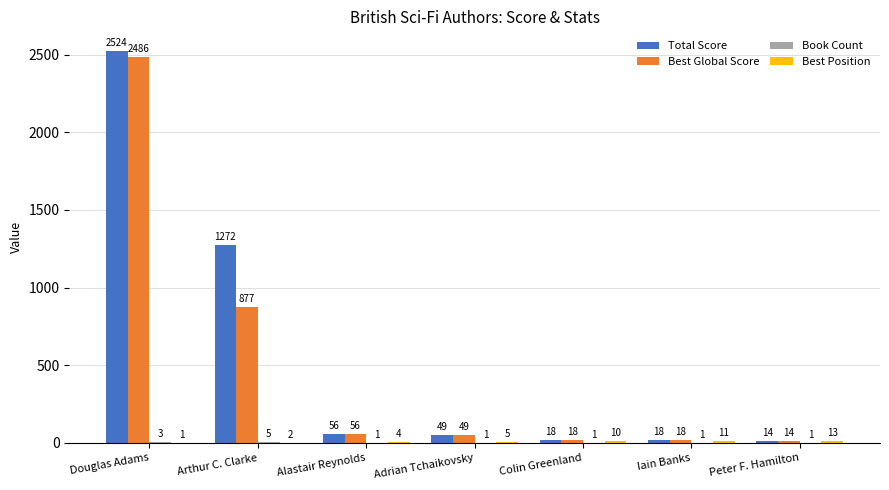

Which series changed the most between Douglas Adams and Peter F. Hamilton?

Total Score